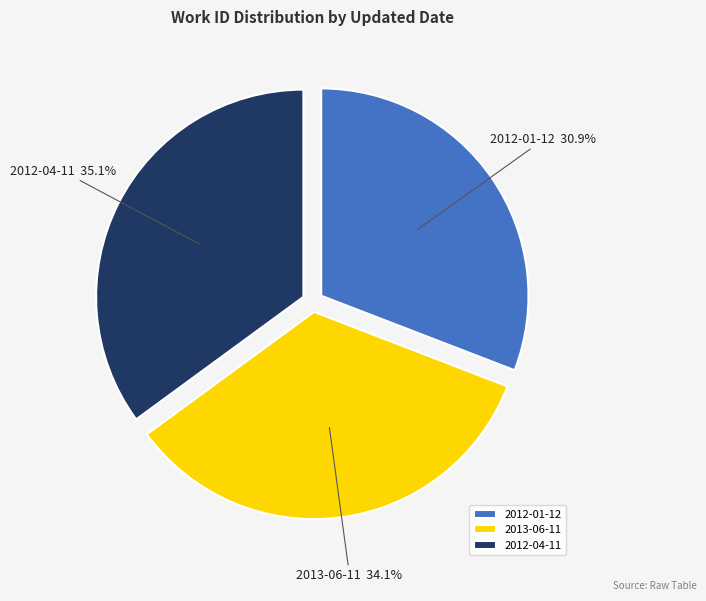

Rank the categories by value from lowest to highest.

2012-01-12, 2013-06-11, 2012-04-11